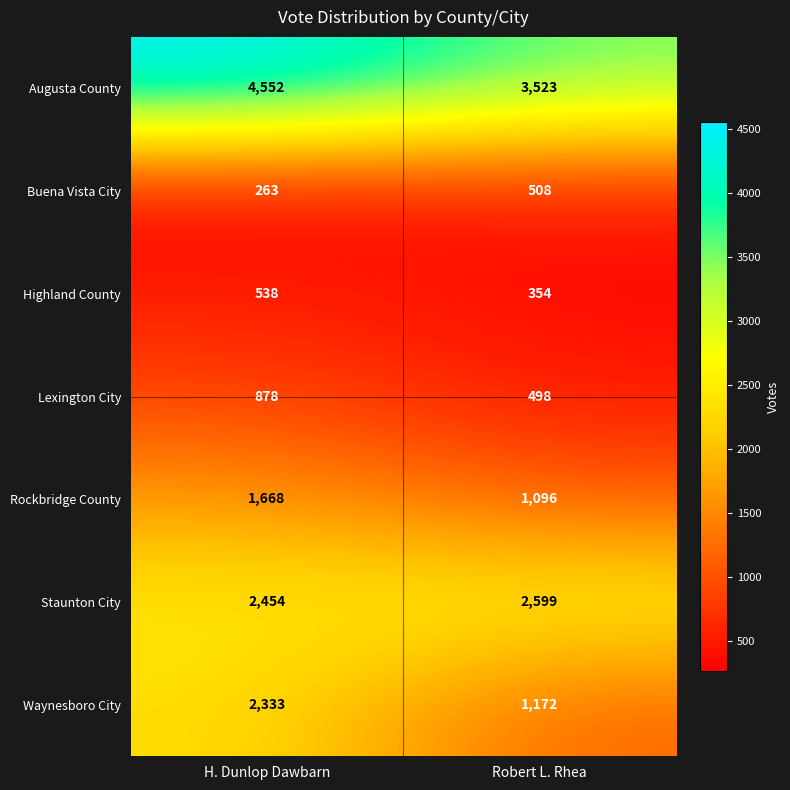

What is the difference between the Staunton City values at H. Dunlop Dawbarn and Robert L. Rhea?

145